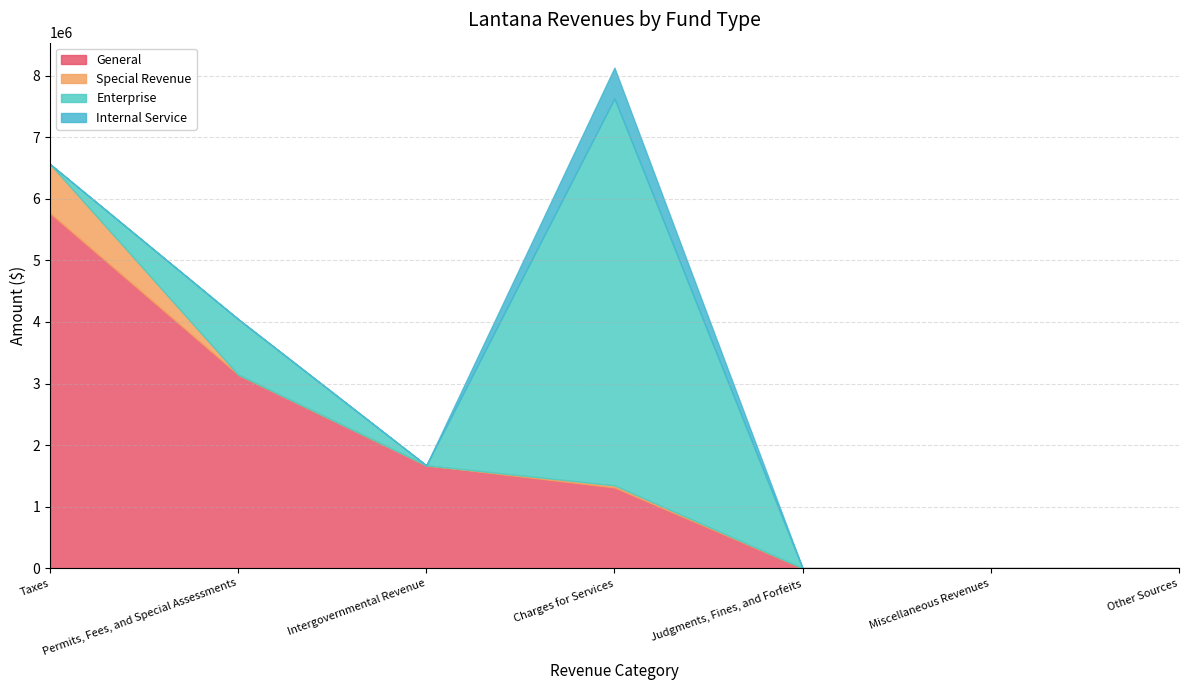

At which category is the sum across all series the highest?

Charges for Services